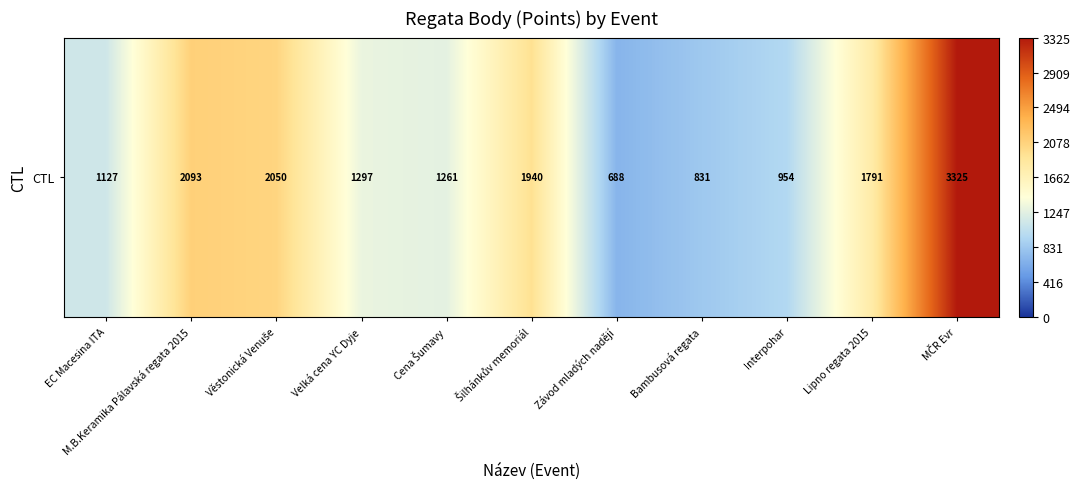

Reading right to left, what are all the values shown in this chart?

3325	1791	954	831	688	1940	1261	1297	2050	2093	1127